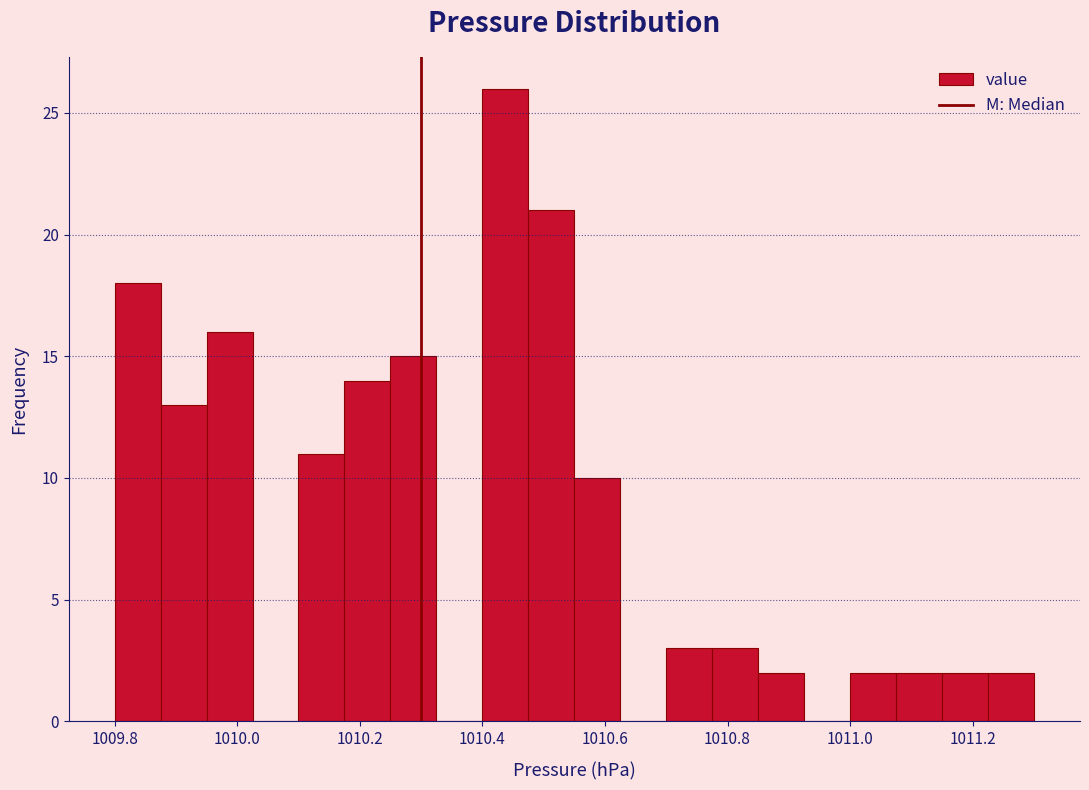

Read against the x-axis, roughly where is the centre of the tallest bar?

1010.44